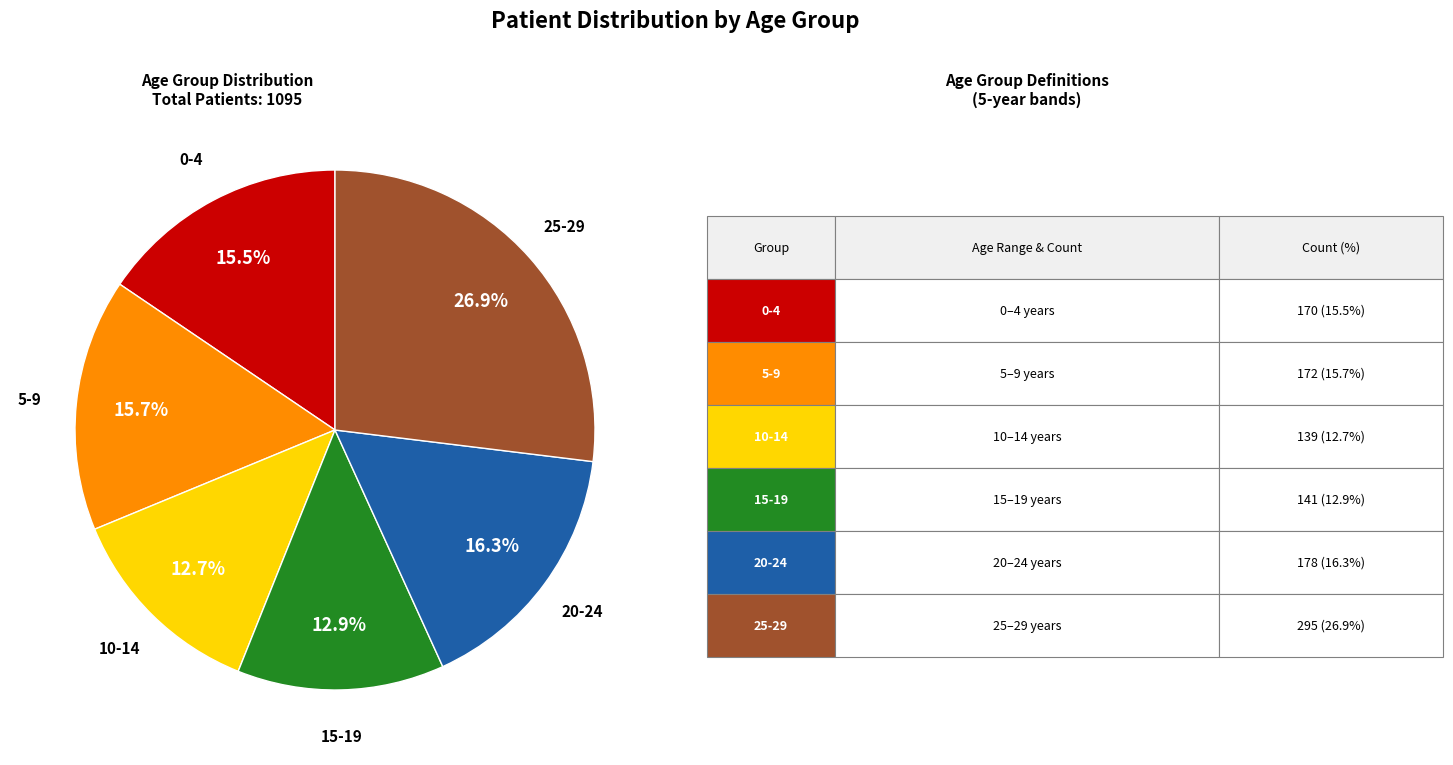

How many segments does this pie chart have?

6